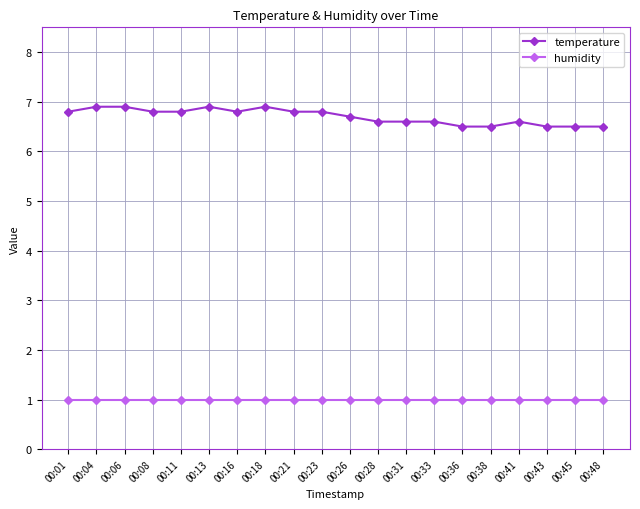

What is the spread (max minus min) of values at 00:36?

5.5